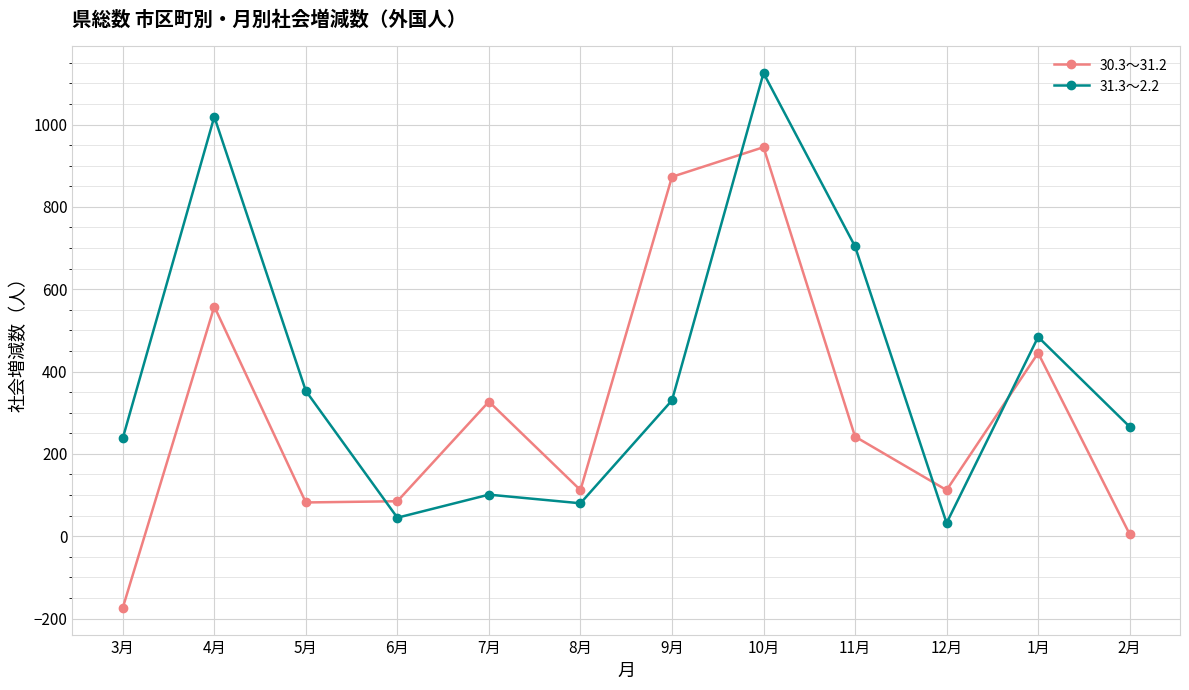

How many lines are shown in the chart?

2